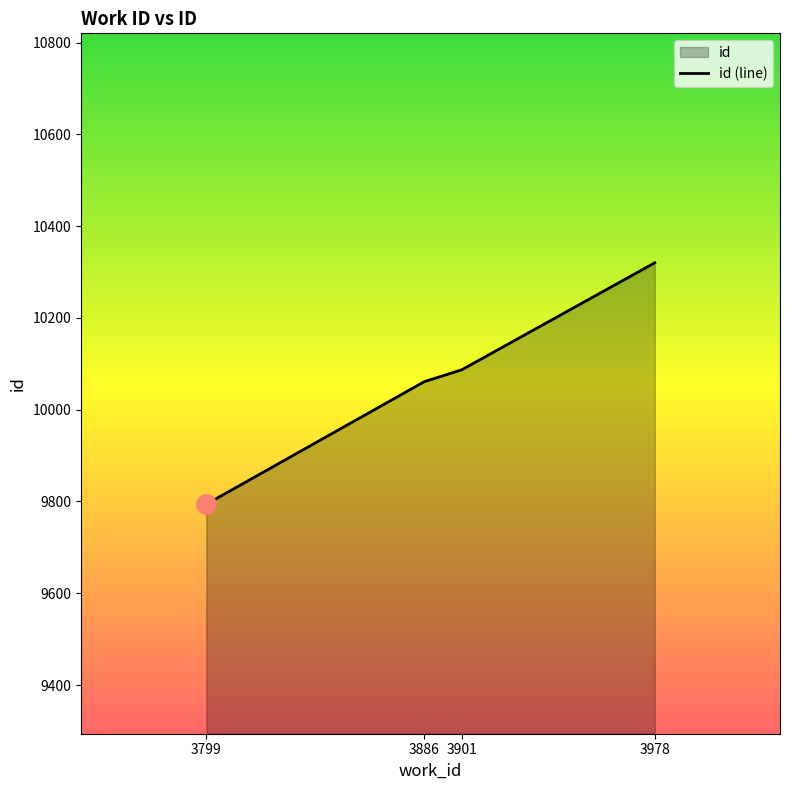

Which label corresponds to the smallest value in the chart?

3799